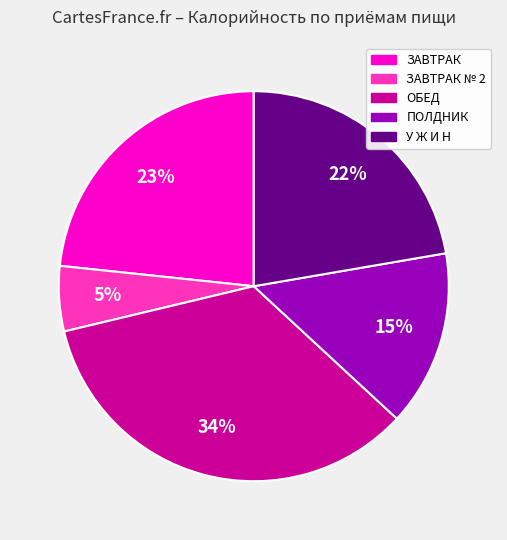

How many segments does this pie chart have?

5